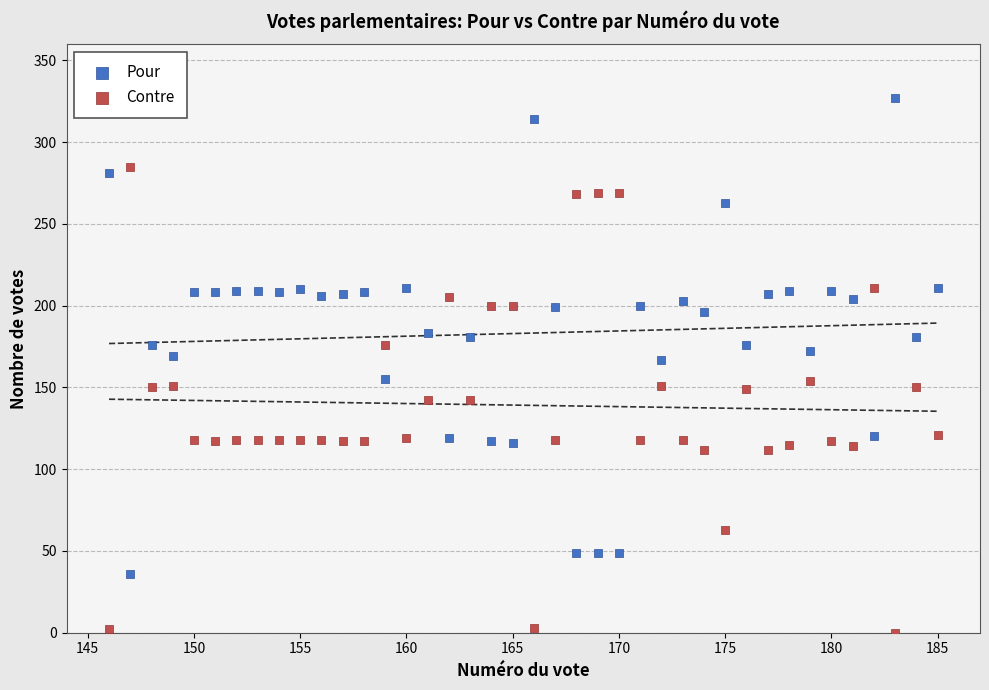

Which series contains the highest Y value?

Pour